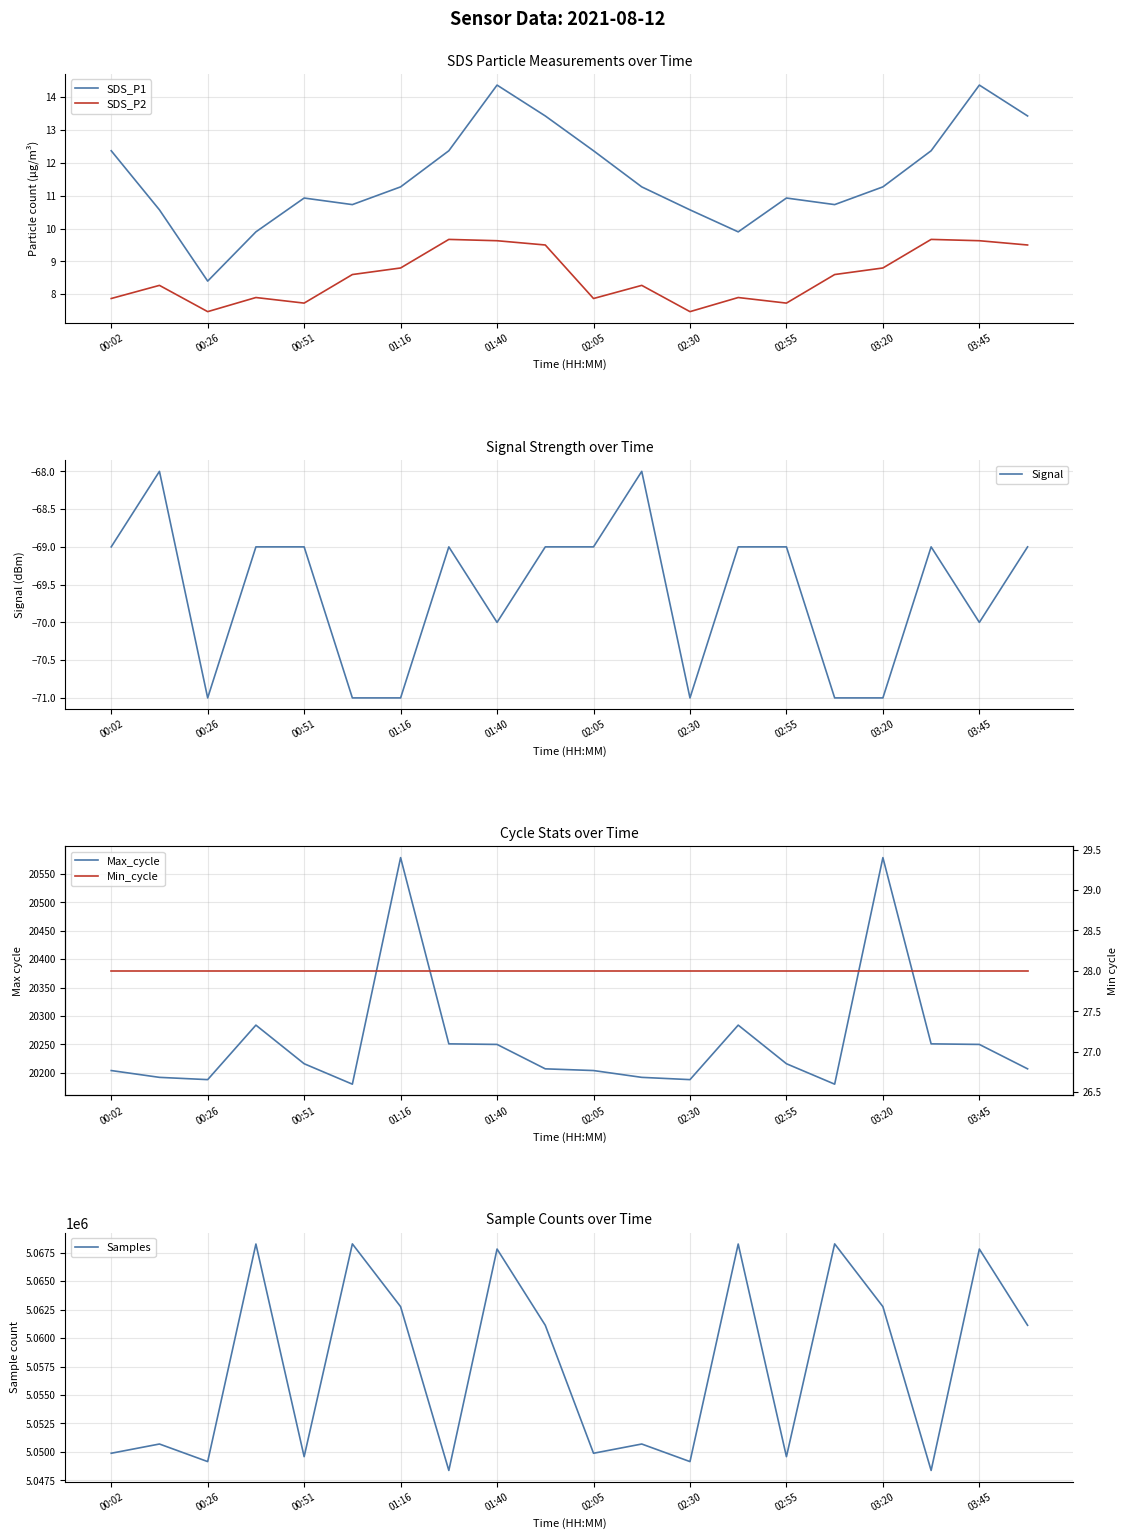

The SDS_P1 series shows 6.6 at 02:55. True or false?

False